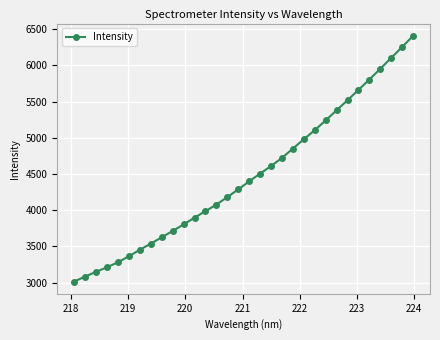

What is the value of the 15th point from the left?

4180.9